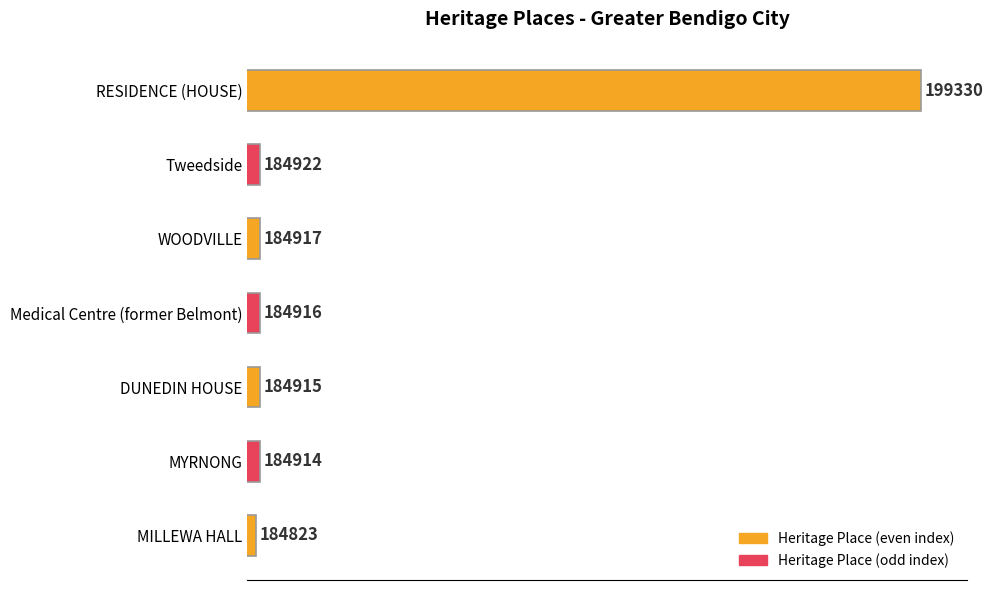

Is it true that the value at DUNEDIN HOUSE is 299267?

False